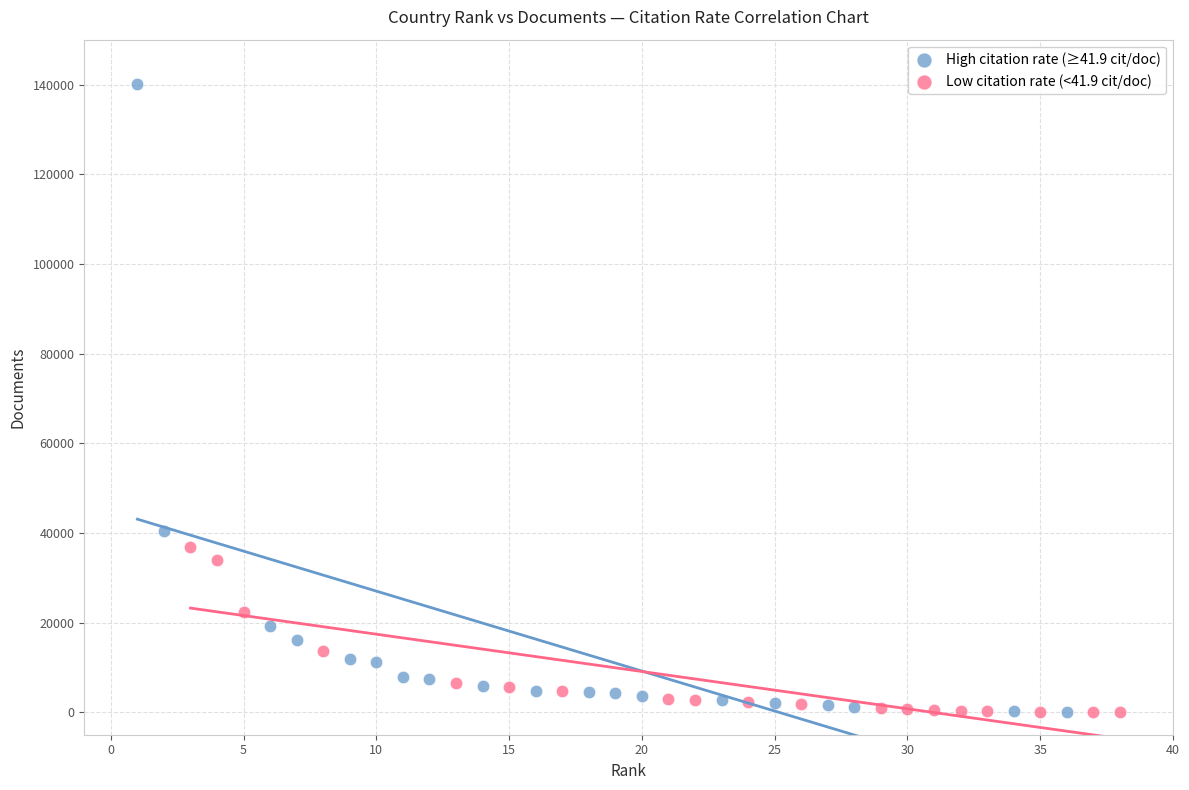

What are all the series names shown in the legend?

High citation rate (≥41.9 cit/doc), Low citation rate (<41.9 cit/doc)